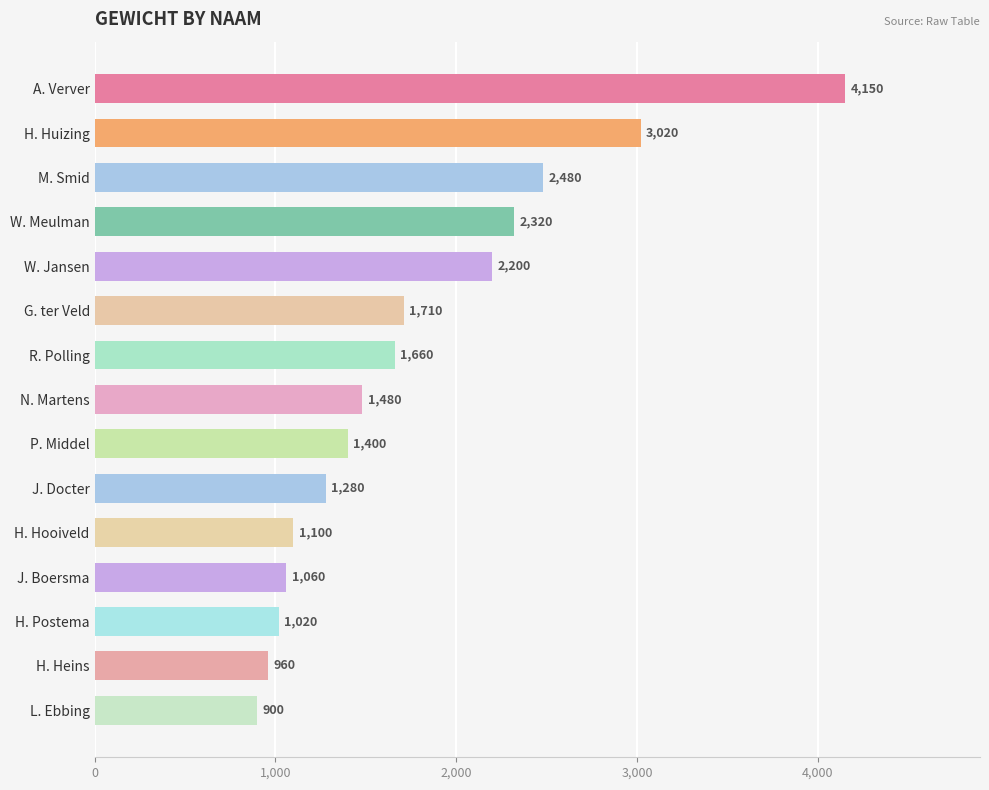

Reading top to bottom, what are all the values shown in this chart?

4150	3020	2480	2320	2200	1710	1660	1480	1400	1280	1100	1060	1020	960	900